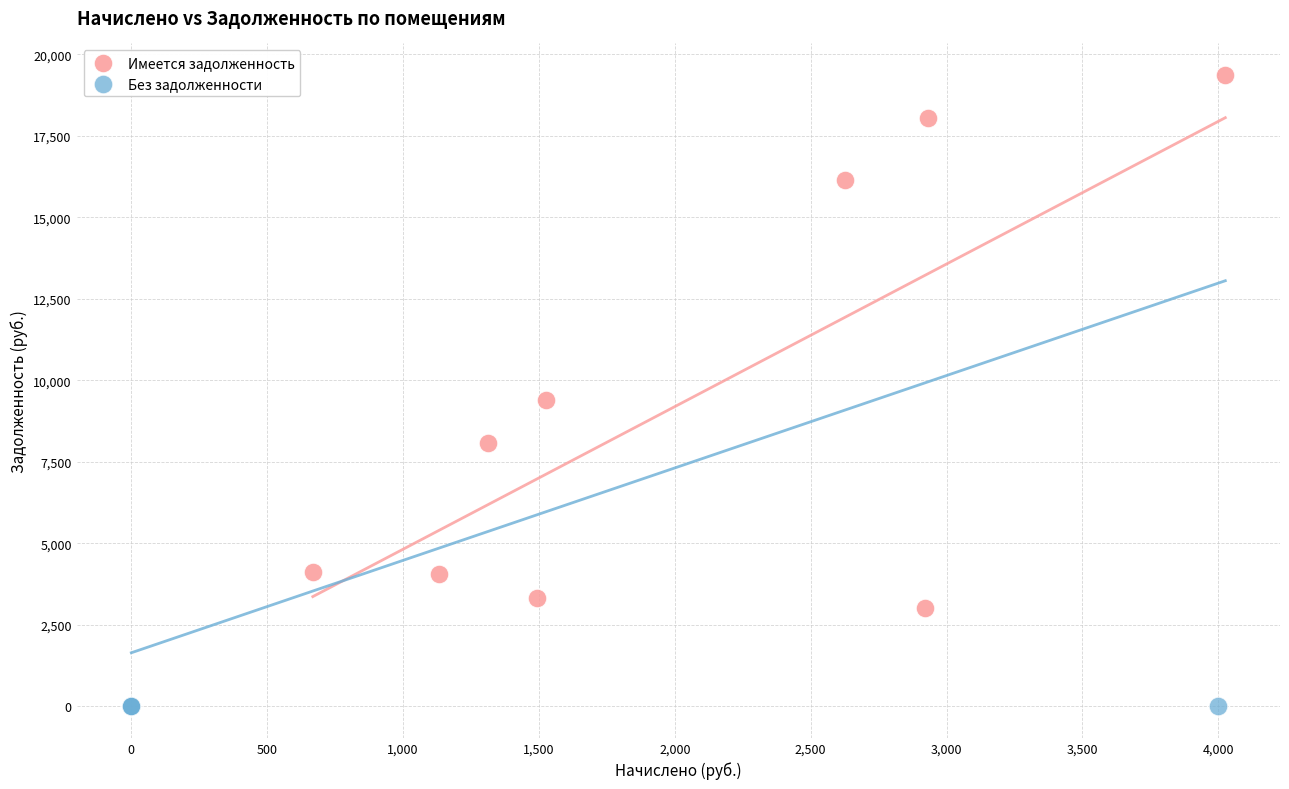

Which series reaches the minimum Y coordinate?

Без задолженности